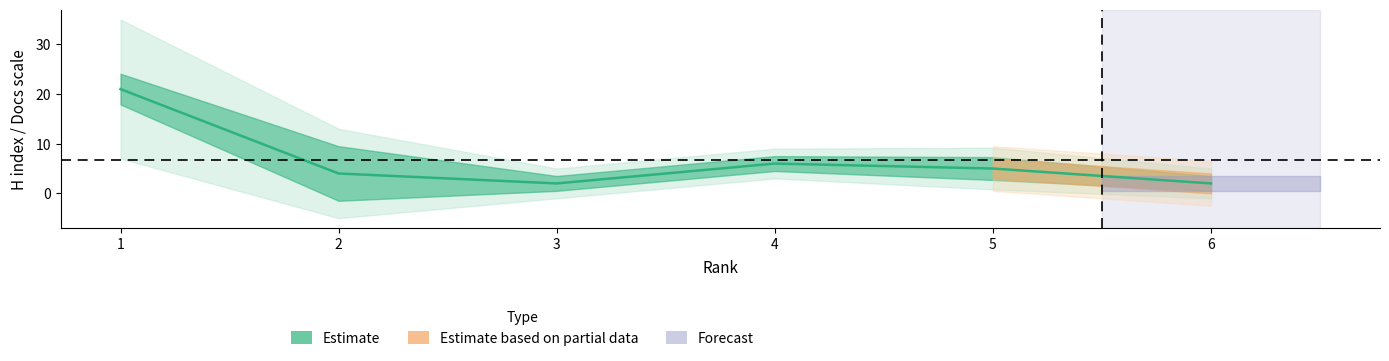

Reading right to left, transcribe all the data shown in this chart.

2	5	6	2	4	21